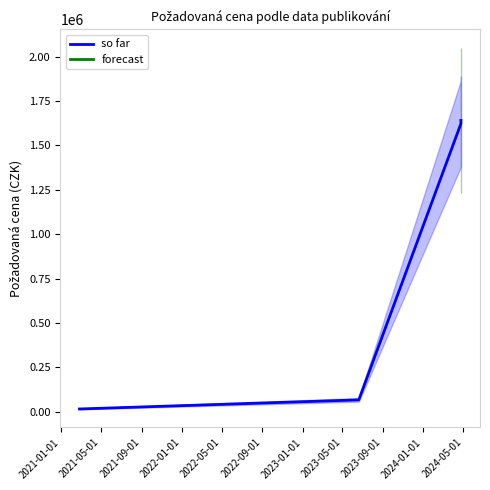

What is the label of the 4th point from the left?

2022-01-01